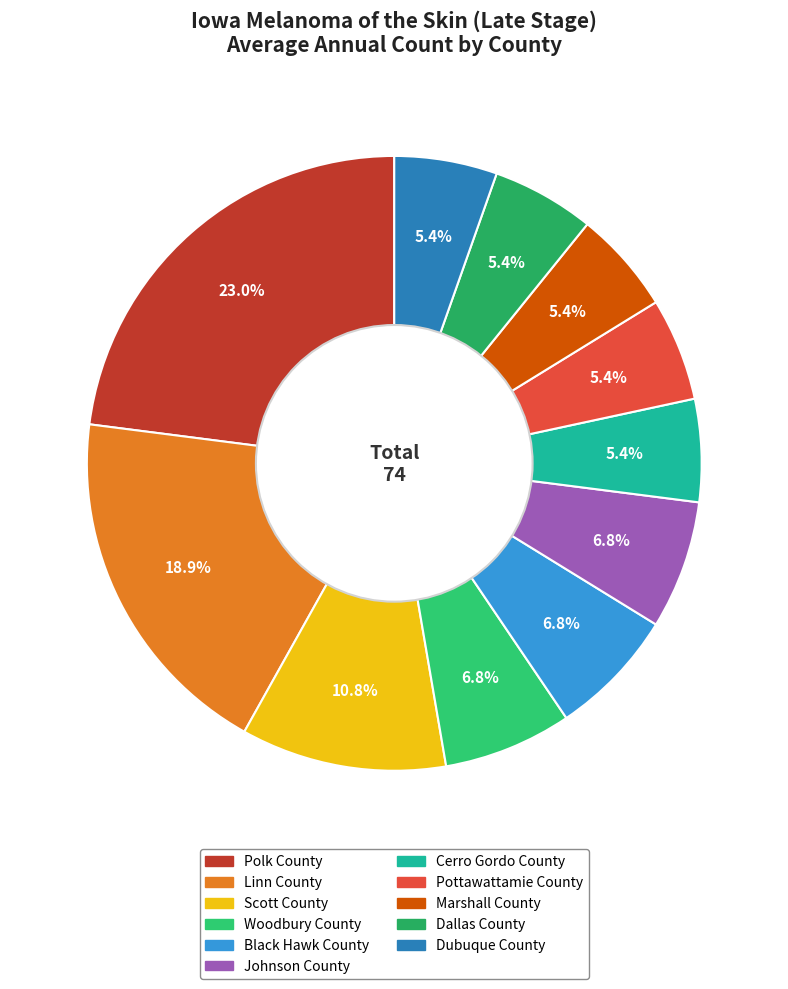

Which category has the biggest portion of the pie?

Polk County